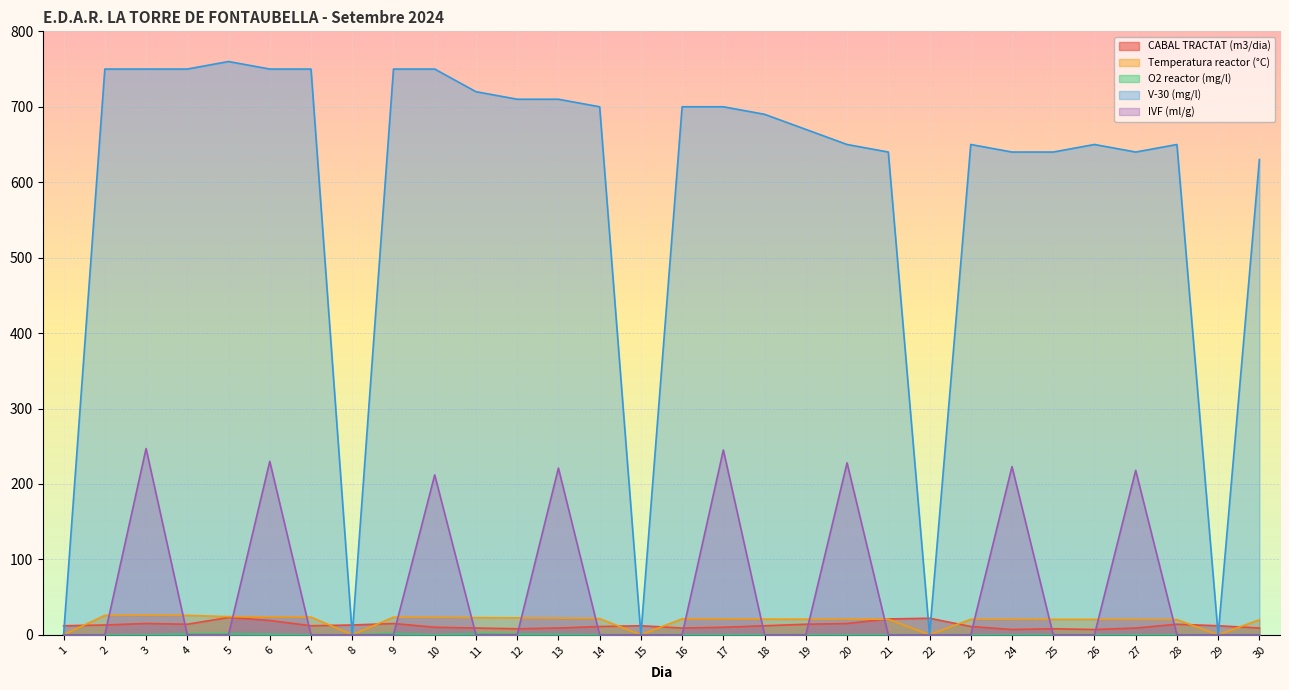

Between 23 and 22, which is larger?

22